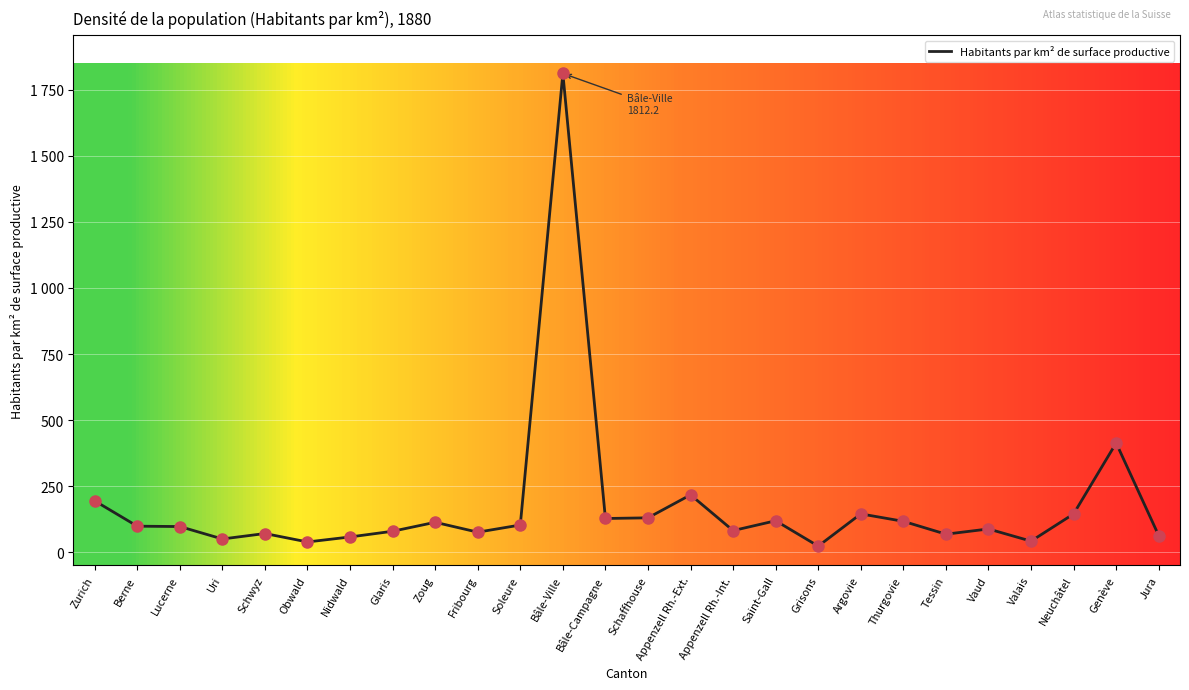

What is the change in value from Uri to Nidwald?

+7.7